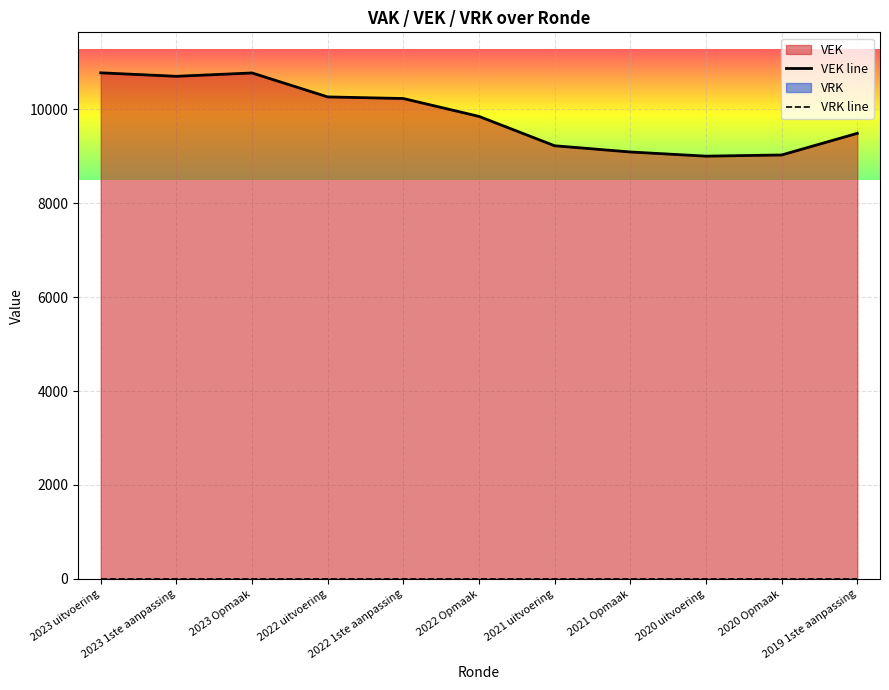

At which label is VEK line closest to 9887?

2022 Opmaak